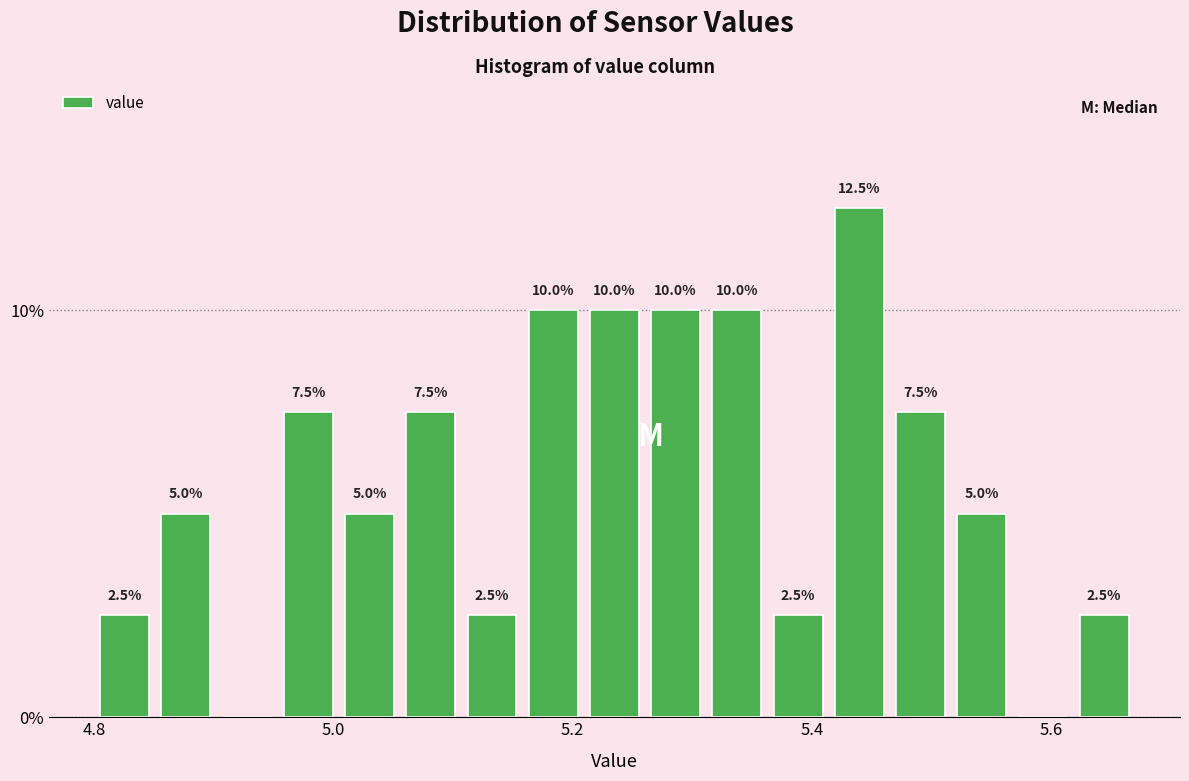

Around what value on the x-axis is the tallest bar? Give the approximate position of its centre, as read against the axis.

5.44